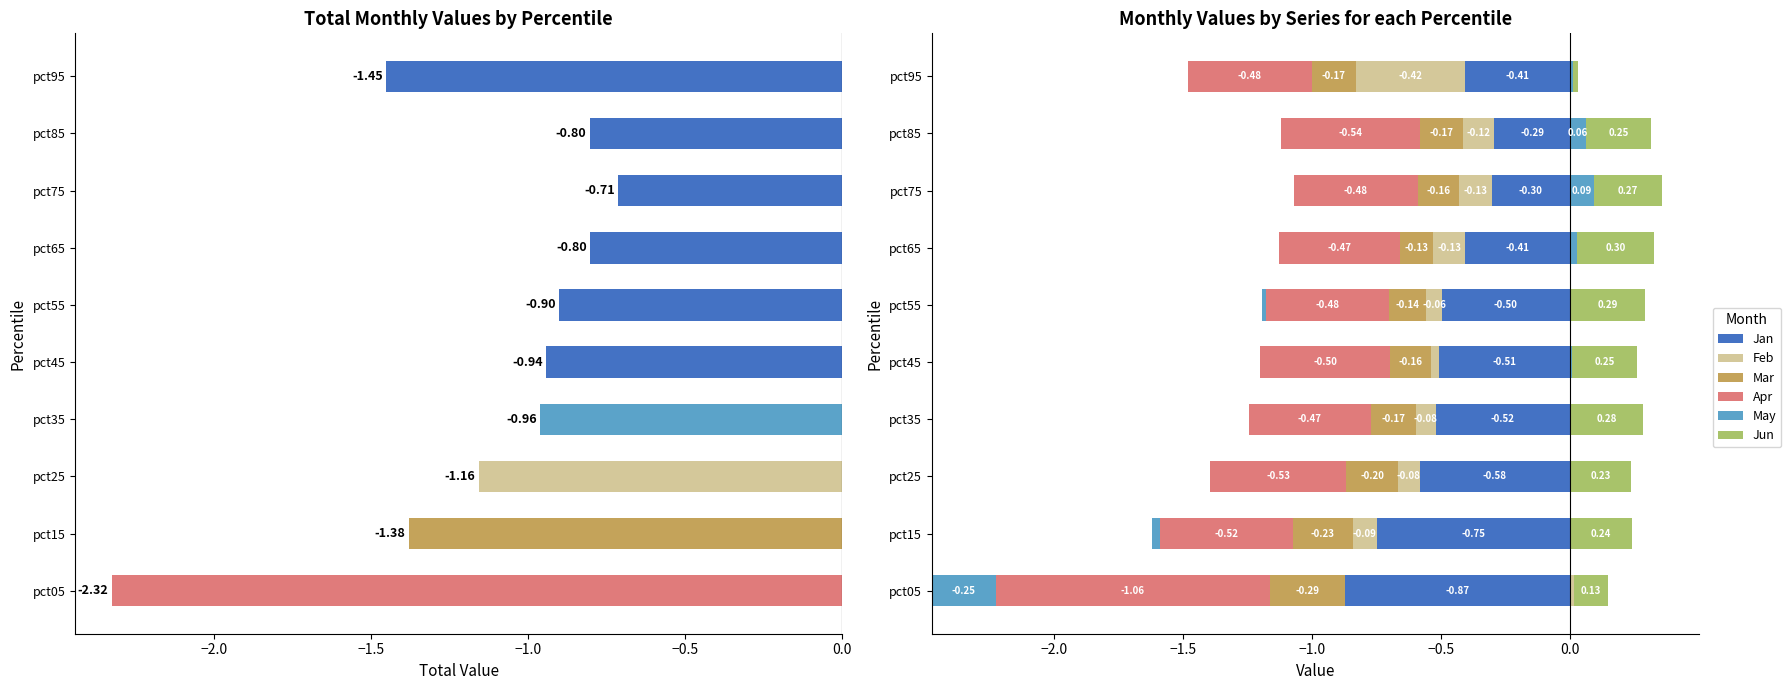

What is the sum of all Mar values?

-1.8